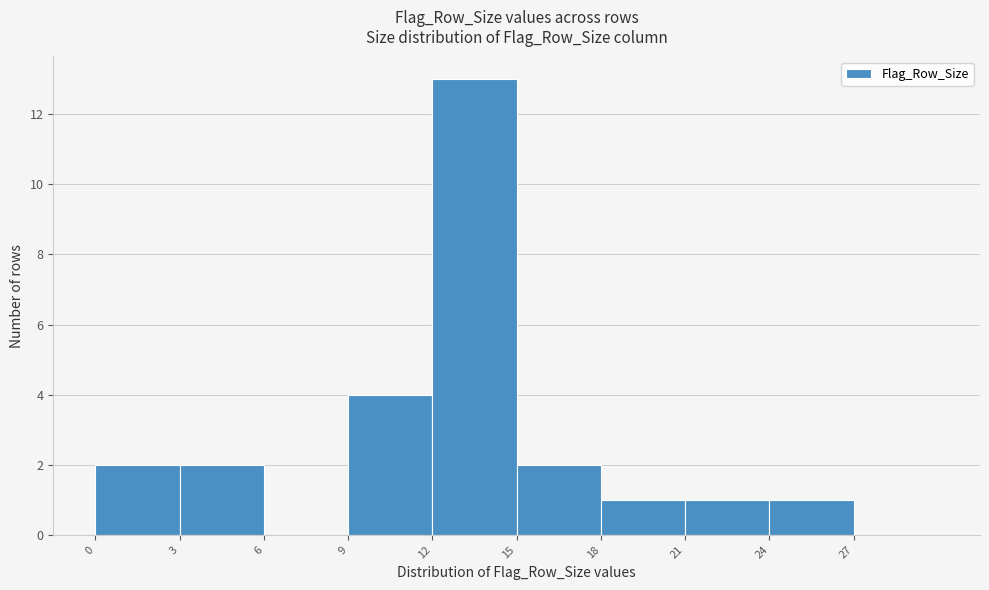

What is the height of the bar covering 9 to 12 on the x-axis? The values are not printed on the chart, so give them approximately, as read against the axis.

4